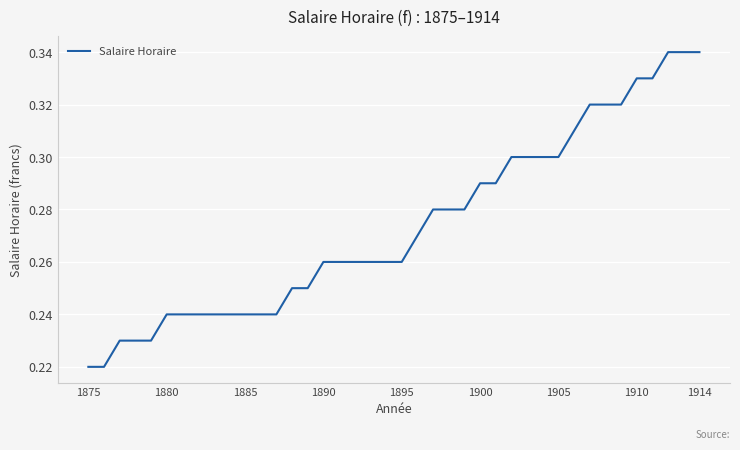

What is the minimum value shown in the chart?

0.2